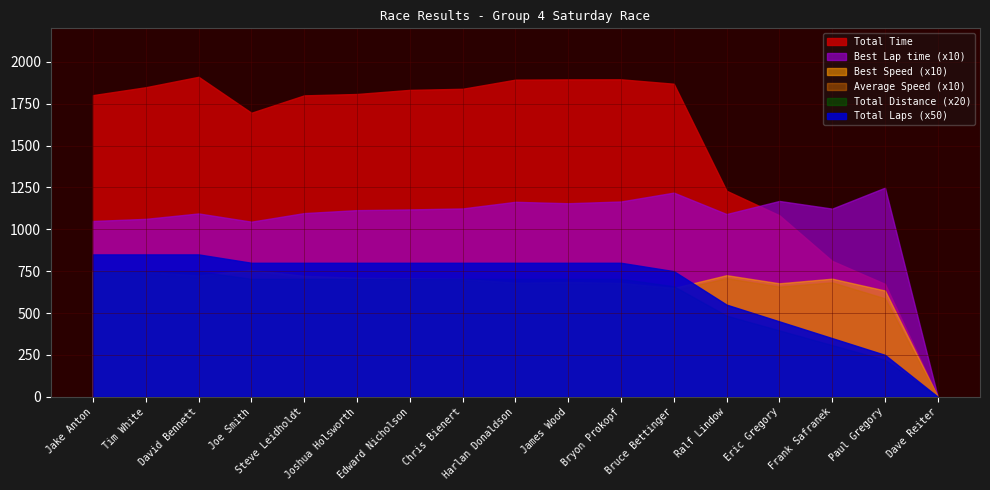

What position from the right is Edward Nicholson?

11